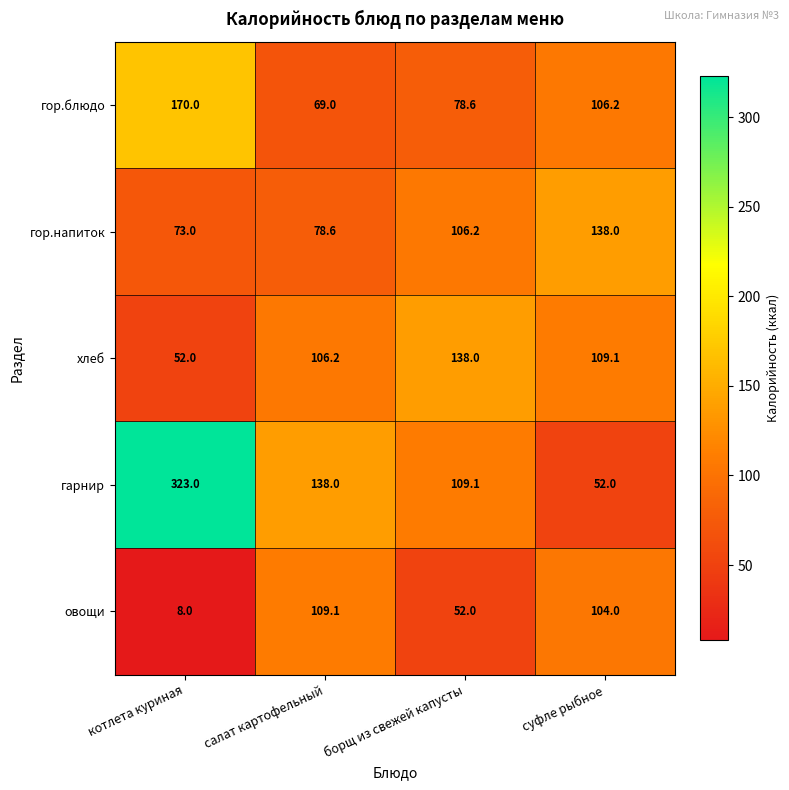

At which category does the chart reach its peak across all series?

котлета куриная